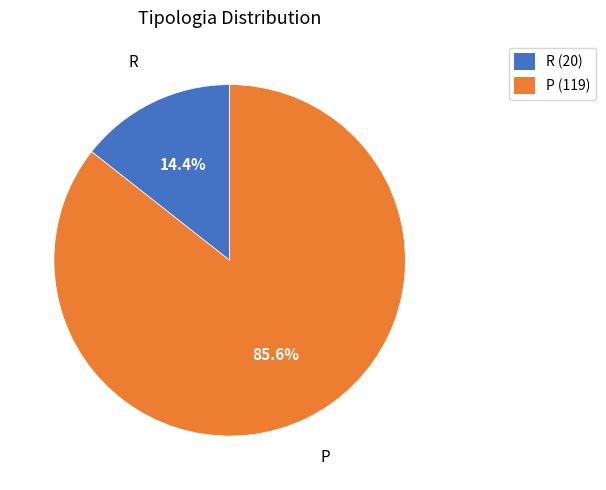

Which has a higher value, P or R?

P